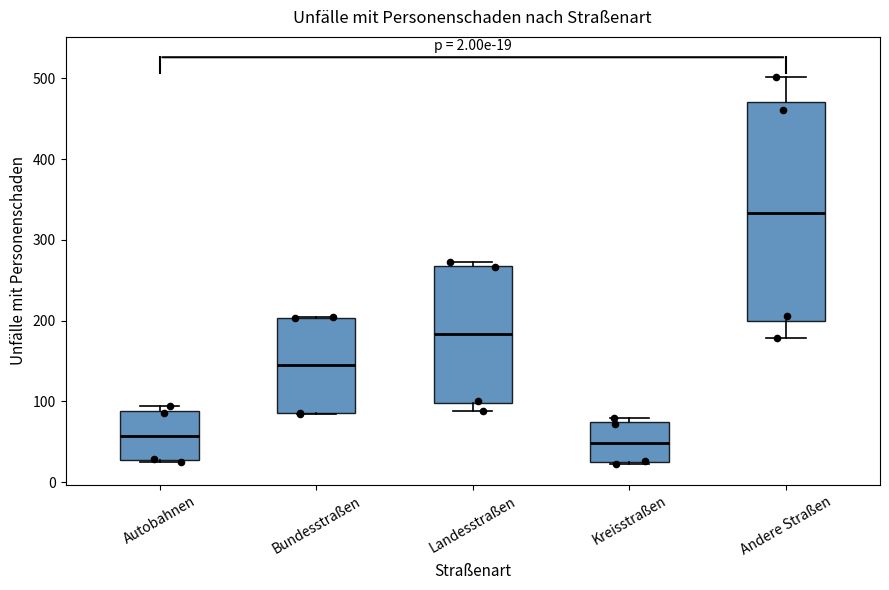

Comparing the boxes themselves (not the whiskers), which one is the tallest?

Andere Straßen